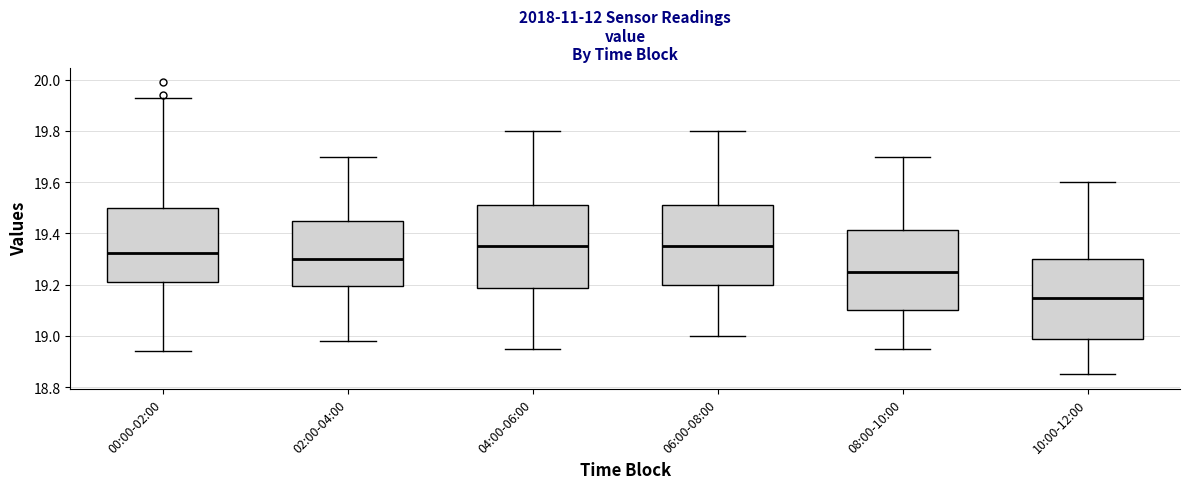

Reading left to right, read every box against the y-axis: the position of its median line, the range the box covers, and the ends of its whiskers. The values are not printed on the chart, so give them approximately, as read against the axis.

00:00-02:00: median 19.32, box 19.22 to 19.50, whiskers 18.94 to 19.94
02:00-04:00: median 19.30, box 19.20 to 19.46, whiskers 18.98 to 19.70
04:00-06:00: median 19.36, box 19.18 to 19.52, whiskers 18.96 to 19.80
06:00-08:00: median 19.36, box 19.20 to 19.52, whiskers 19.00 to 19.80
08:00-10:00: median 19.26, box 19.10 to 19.42, whiskers 18.96 to 19.70
10:00-12:00: median 19.16, box 18.98 to 19.30, whiskers 18.86 to 19.60